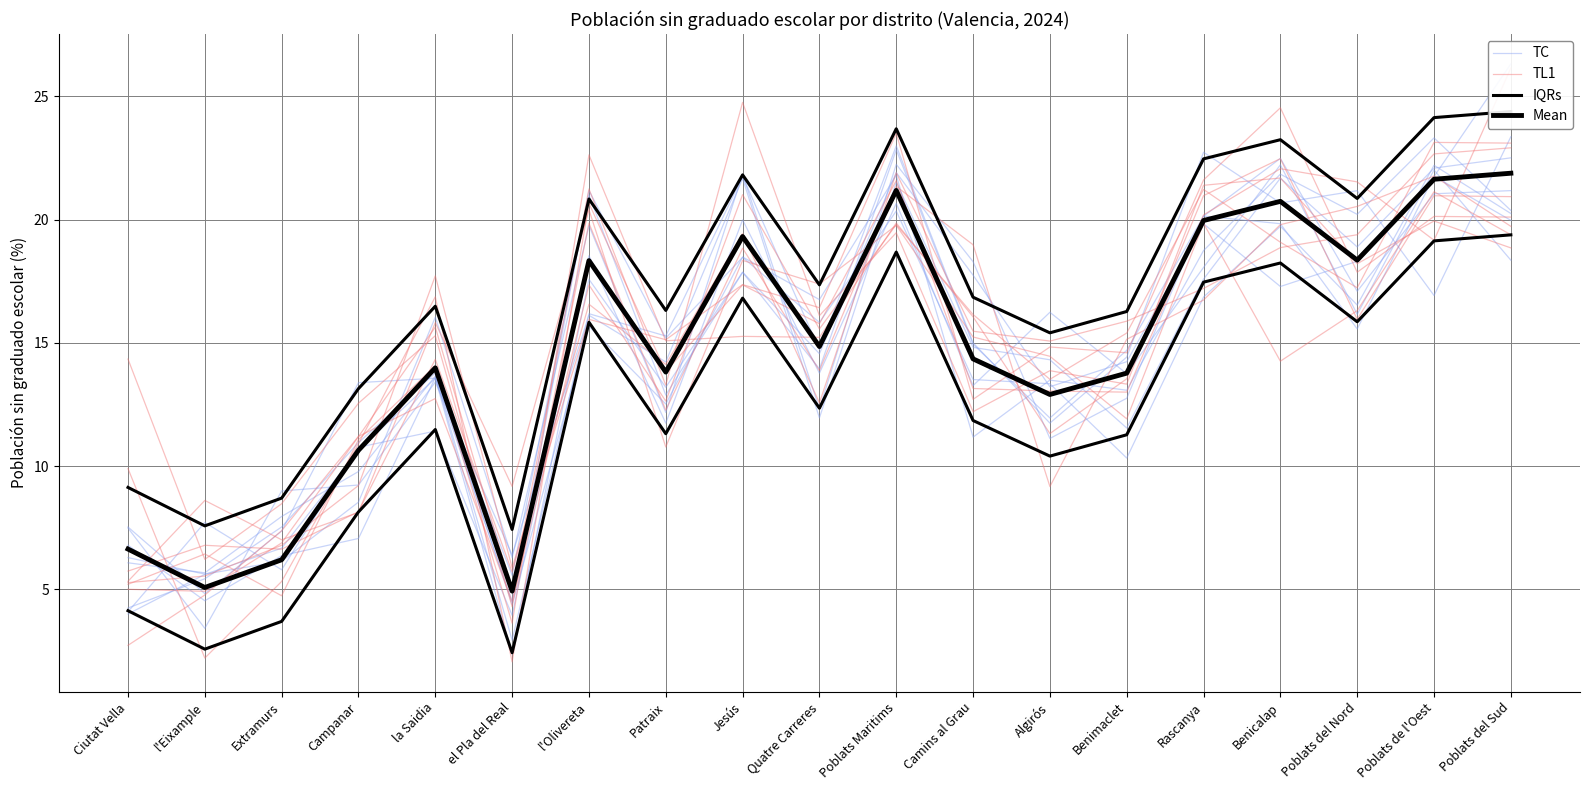

The IQRs series shows 8.0 at Poblats del Nord. True or false?

False